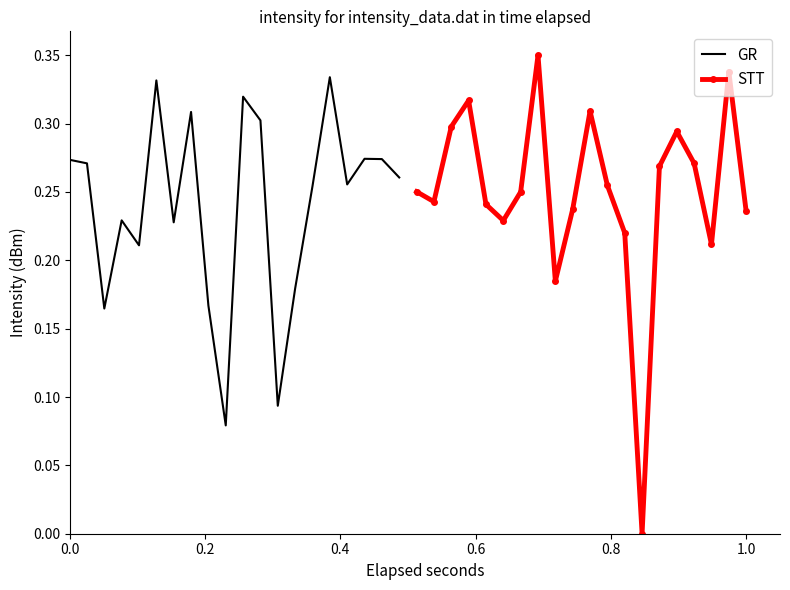

The GR series shows 0.1 at 0.6. True or false?

False